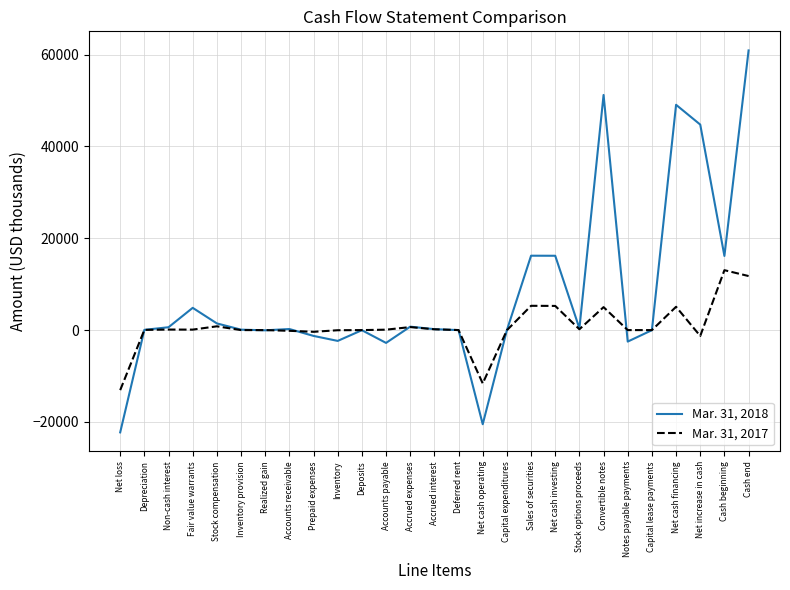

At how many categories does at least one series exceed 43715?

4